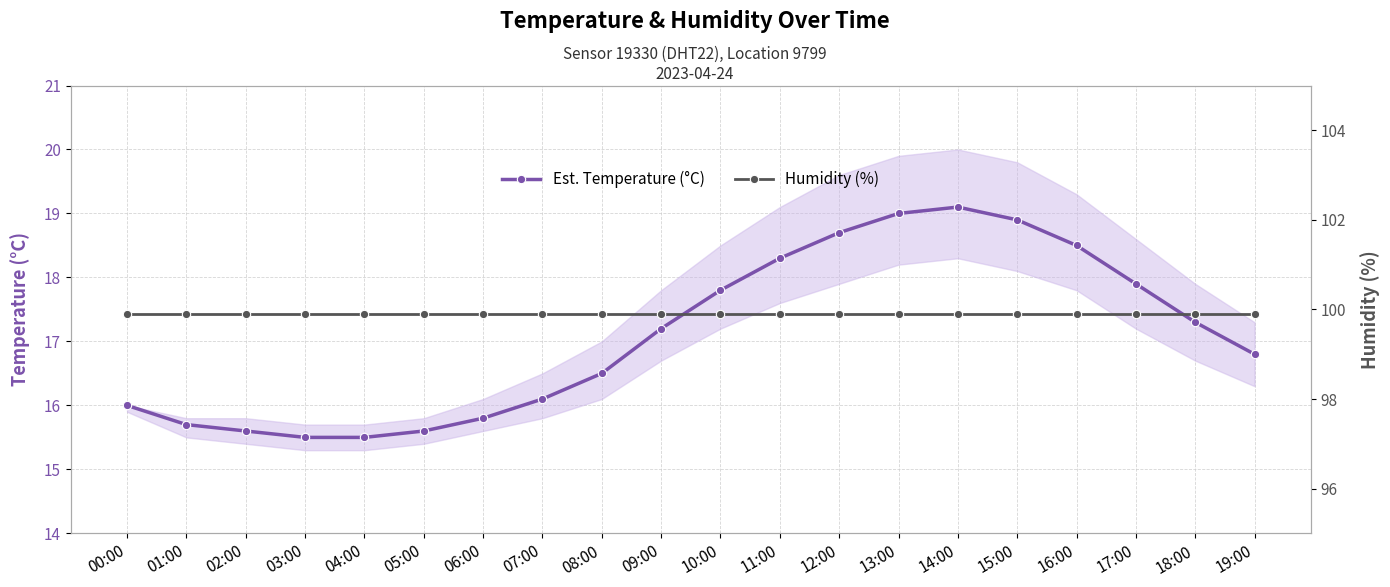

Reading left to right, what are all the values shown in this chart?

Est. Temperature (°C): 16.0	15.7	15.6	15.5	15.5	15.6	15.8	16.1	16.5	17.2	17.8	18.3	18.7	19.0	19.1	18.9	18.5	17.9	17.3	16.8
Humidity (%): 99.9	99.9	99.9	99.9	99.9	99.9	99.9	99.9	99.9	99.9	99.9	99.9	99.9	99.9	99.9	99.9	99.9	99.9	99.9	99.9